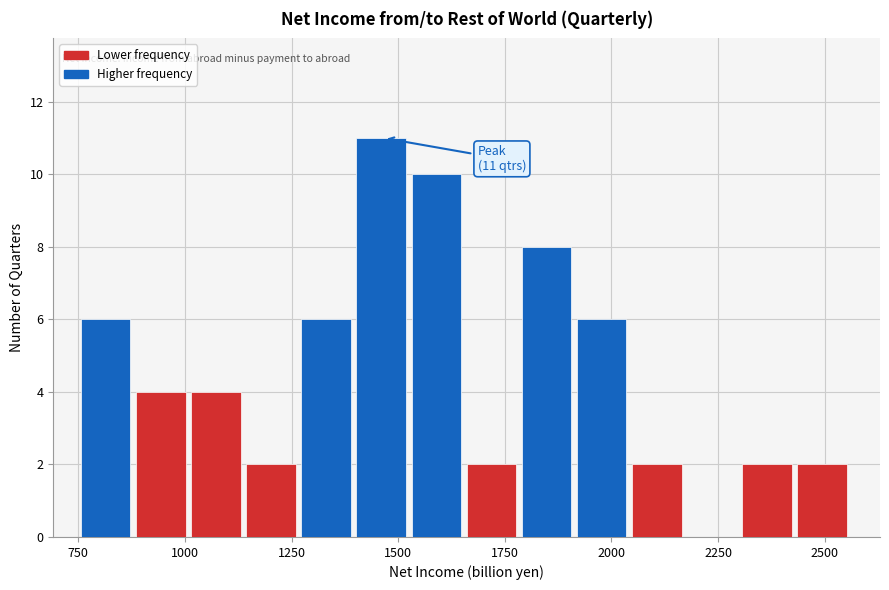

Around what value on the x-axis is the tallest bar? Give the approximate position of its centre, as read against the axis.

1450